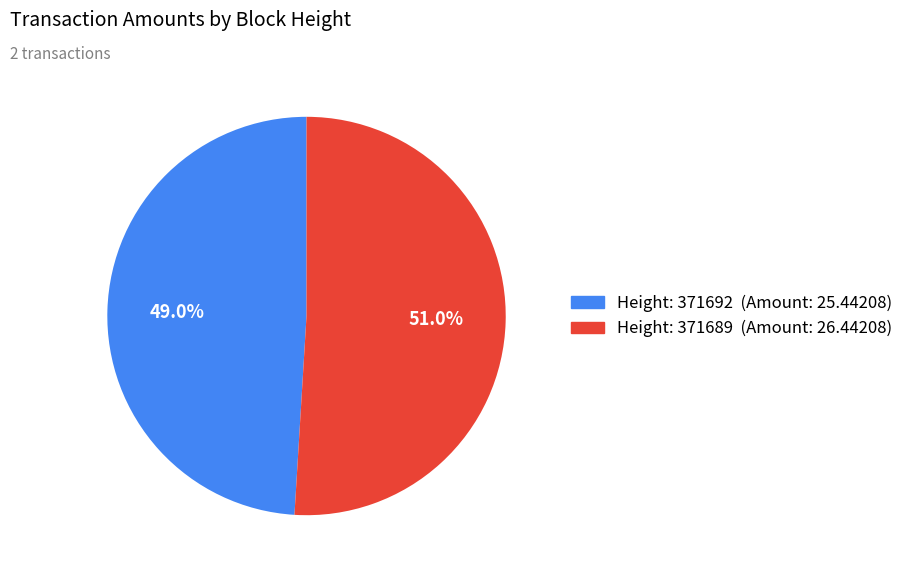

How many slices are in this pie chart?

2